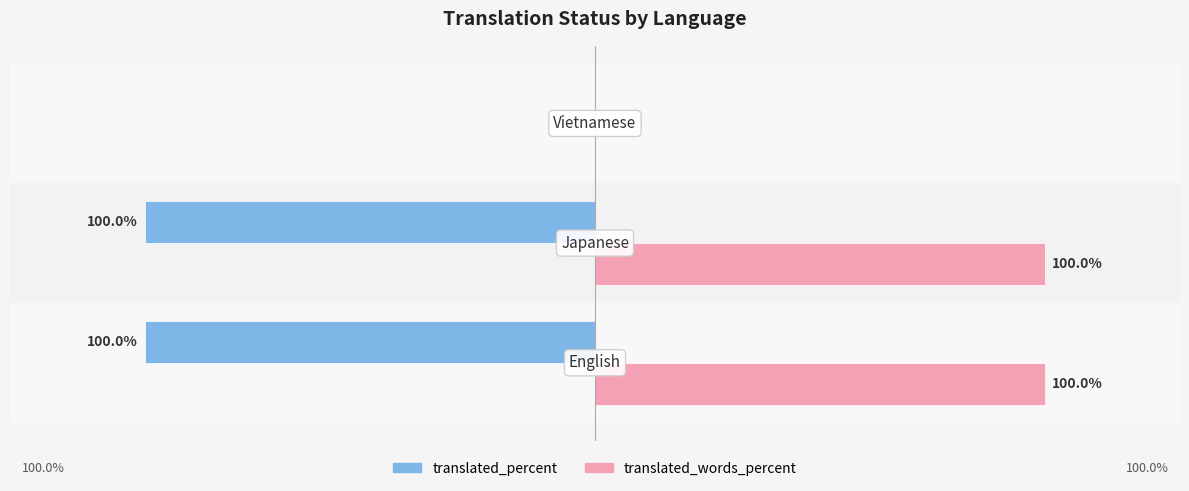

Which series has the largest total across all categories?

translated_words_percent